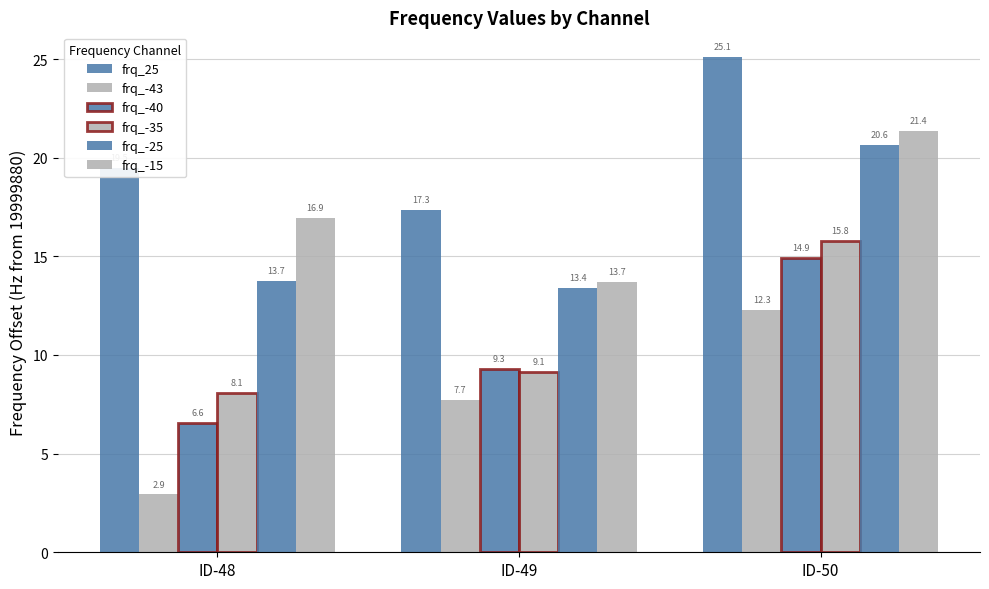

Reading left to right, list all the values displayed in this chart.

frq_25: ID-48=19.5	ID-49=17.3	ID-50=25.1
frq_-43: ID-48=2.9	ID-49=7.7	ID-50=12.3
frq_-40: ID-48=6.6	ID-49=9.3	ID-50=14.9
frq_-35: ID-48=8.1	ID-49=9.1	ID-50=15.8
frq_-25: ID-48=13.7	ID-49=13.4	ID-50=20.6
frq_-15: ID-48=16.9	ID-49=13.7	ID-50=21.4